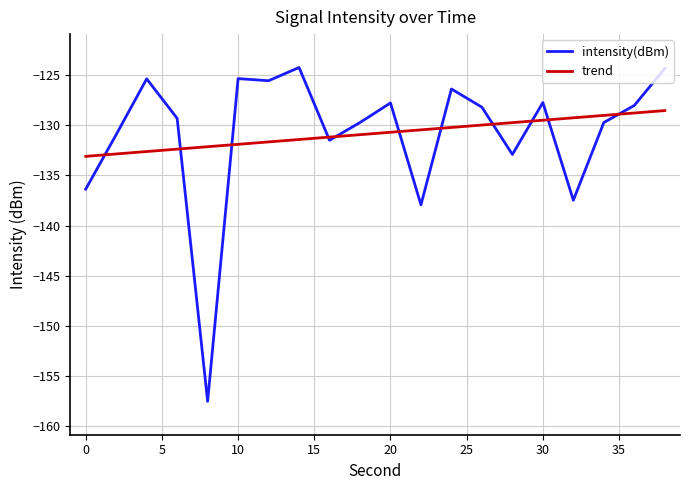

List the series in order of their peak value, lowest first.

trend, intensity(dBm)